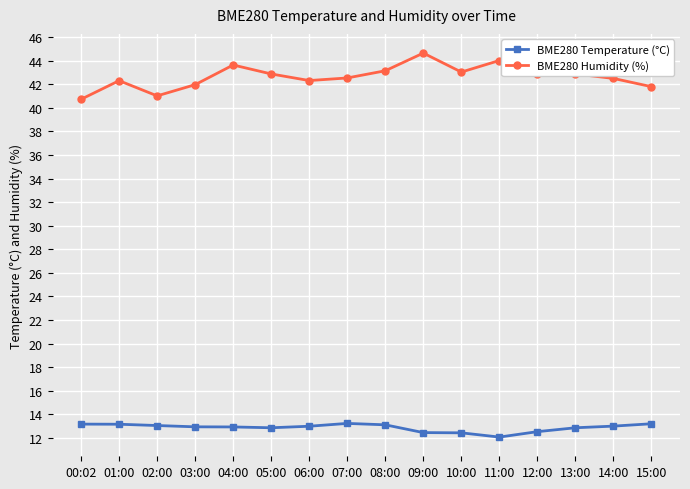

Which series has the largest range (max minus min)?

BME280 Humidity (%)